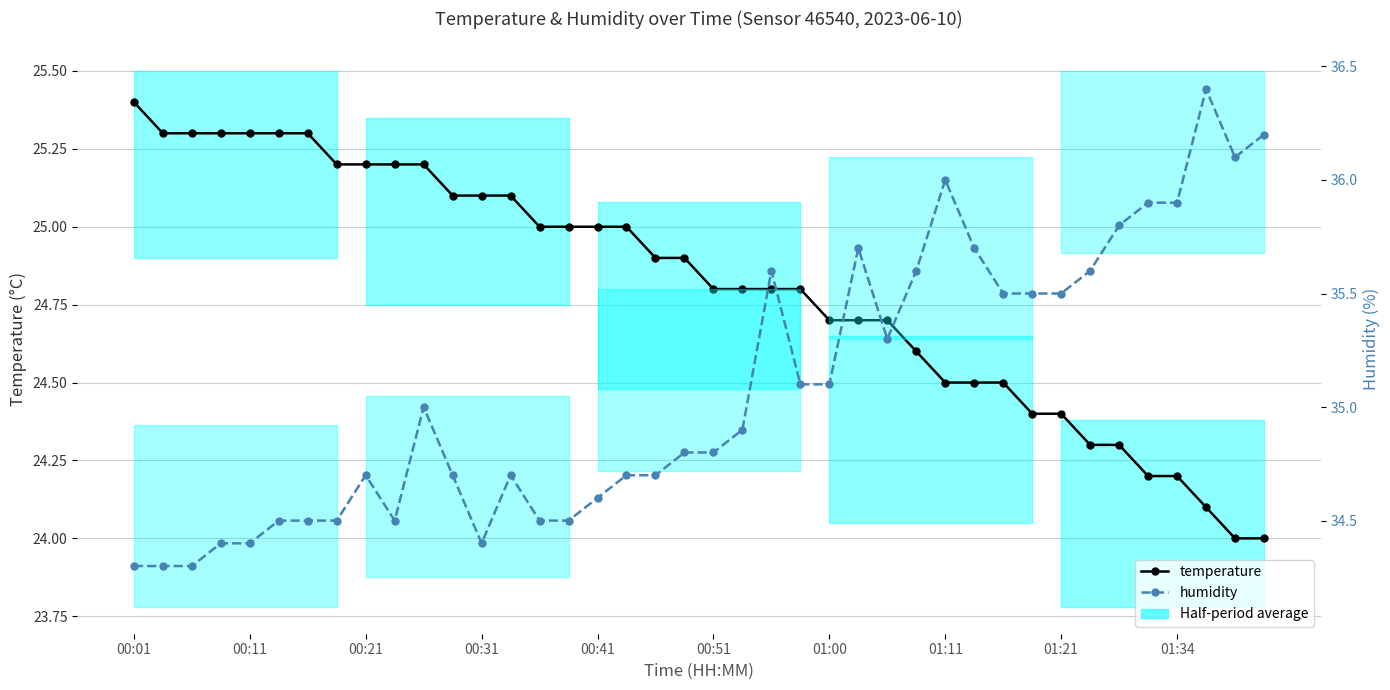

At how many categories does at least one series exceed 24?

40